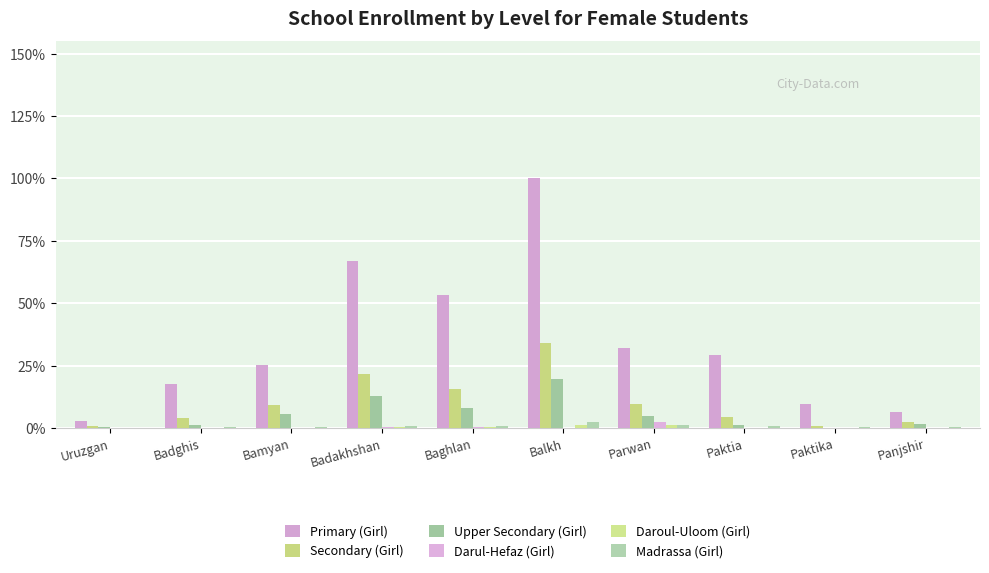

Reading right to left, what are all the values shown in this chart?

Primary (Girl): Panjshir=10287	Paktika=15728	Paktia=46855	Parwan=51275	Balkh=160043	Baghlan=85127	Badakhshan=106919	Bamyan=40239	Badghis=27978	Uruzgan=4690
Secondary (Girl): Panjshir=3834	Paktika=1227	Paktia=6899	Parwan=15372	Balkh=54253	Baghlan=24784	Badakhshan=34807	Bamyan=14845	Badghis=6260	Uruzgan=1165
Upper Secondary (Girl): Panjshir=2704	Paktika=210	Paktia=1885	Parwan=7907	Balkh=31537	Baghlan=13081	Badakhshan=20426	Bamyan=8763	Badghis=1825	Uruzgan=741
Darul-Hefaz (Girl): Panjshir=10	Paktika=350	Paktia=218	Parwan=4154	Balkh=167	Baghlan=412	Badakhshan=476	Bamyan=44	Badghis=0	Uruzgan=98
Daroul-Uloom (Girl): Panjshir=368	Paktika=0	Paktia=11	Parwan=1917	Balkh=1957	Baghlan=630	Badakhshan=759	Bamyan=89	Badghis=0	Uruzgan=0
Madrassa (Girl): Panjshir=978	Paktika=597	Paktia=1654	Parwan=1867	Balkh=3693	Baghlan=1278	Badakhshan=1056	Bamyan=587	Badghis=654	Uruzgan=368